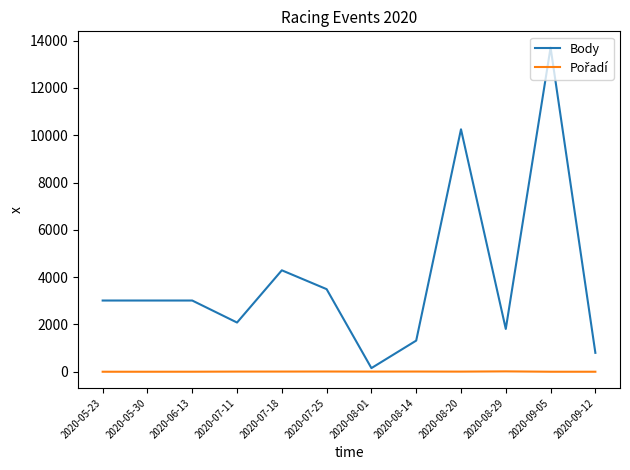

At which label is Body closest to 6931?

2020-07-18